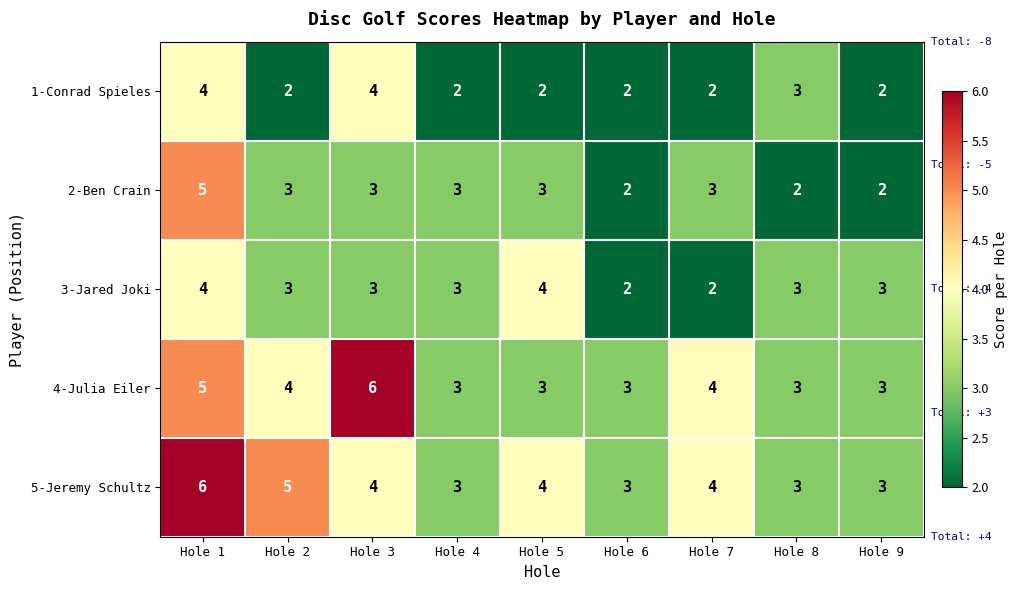

At which label does 5-Jeremy Schultz reach its peak?

Hole 1